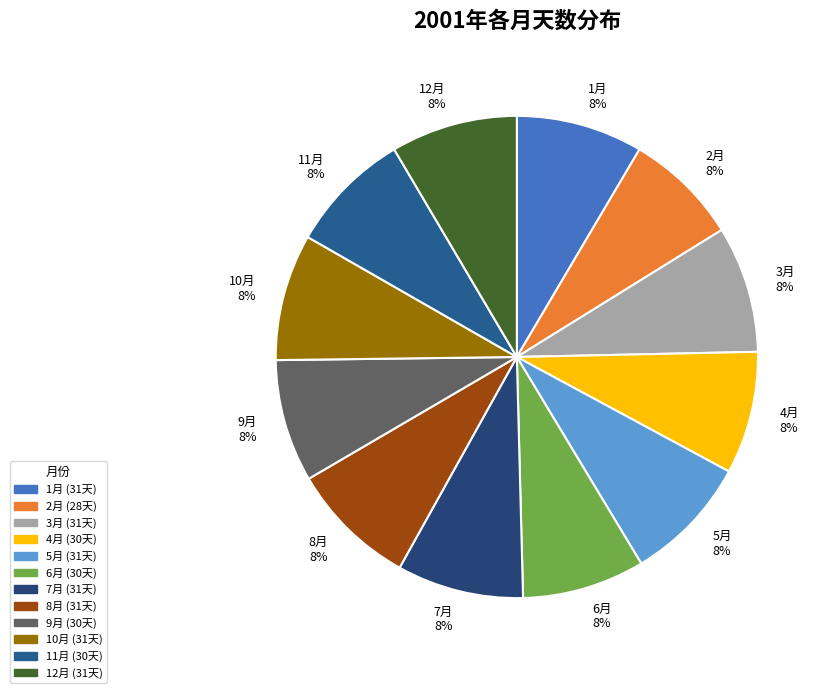

What is the ratio of the value at 4月 8% to the value at 1月 8%?

1.0